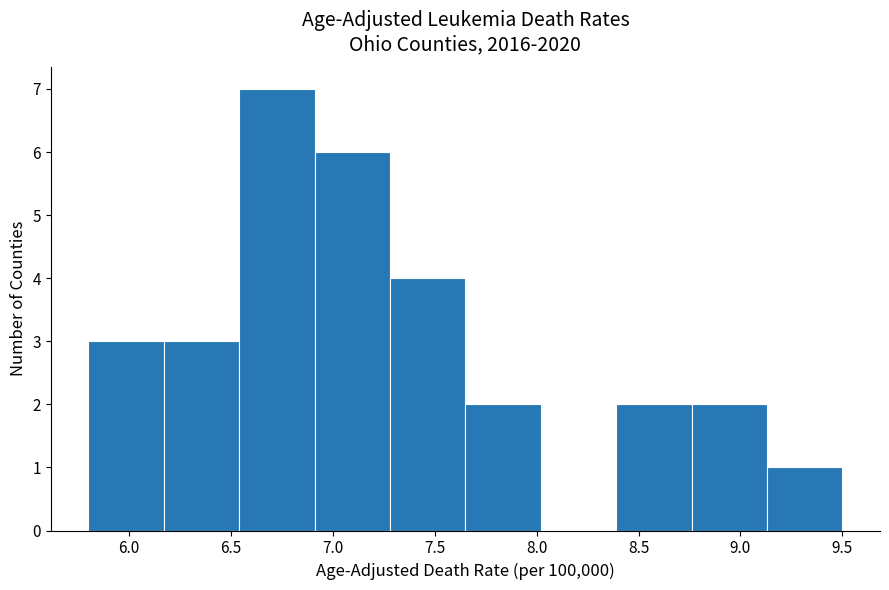

Reading left to right, list every bar in this chart as the range it spans on the x-axis followed by its height. Neither the bar edges nor the heights are printed on the chart, so give them approximately, as read against the axes.

5.80 to 6.17: 3
6.17 to 6.54: 3
6.54 to 6.91: 7
6.91 to 7.28: 6
7.28 to 7.65: 4
7.65 to 8.02: 2
8.02 to 8.39: 0
8.39 to 8.76: 2
8.76 to 9.13: 2
9.13 to 9.50: 1